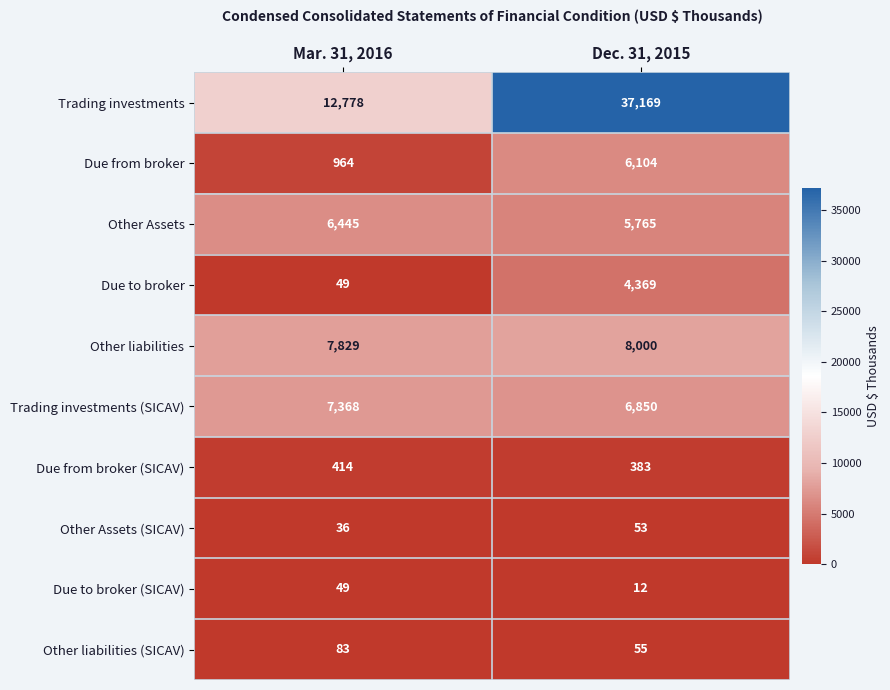

What is the difference between the Due to broker values at Dec. 31, 2015 and Mar. 31, 2016?

4320